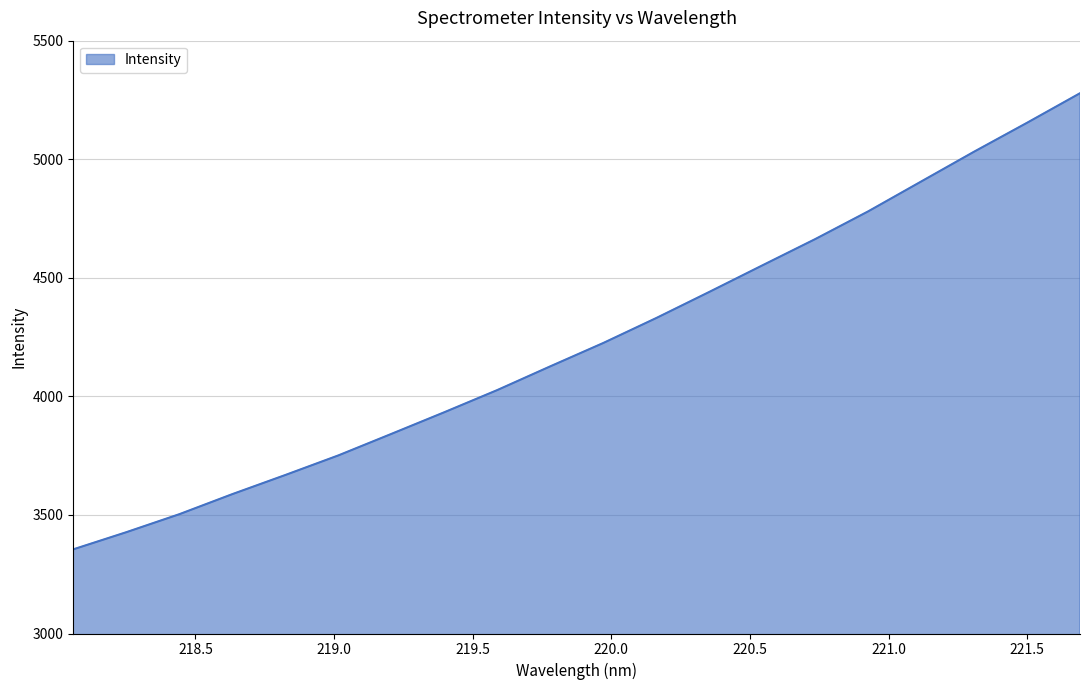

What is the smallest value displayed?

3354.9